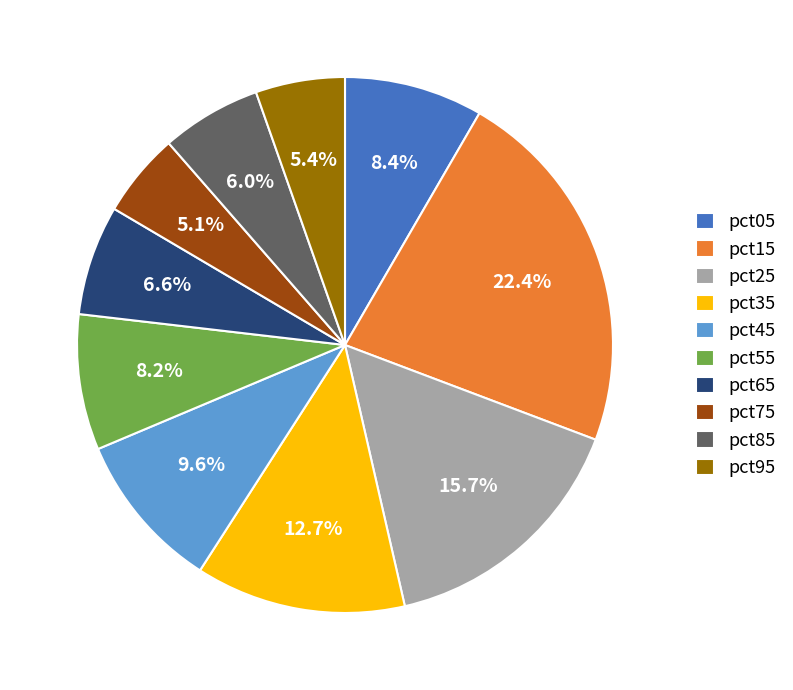

Is there a majority slice in this chart?

No